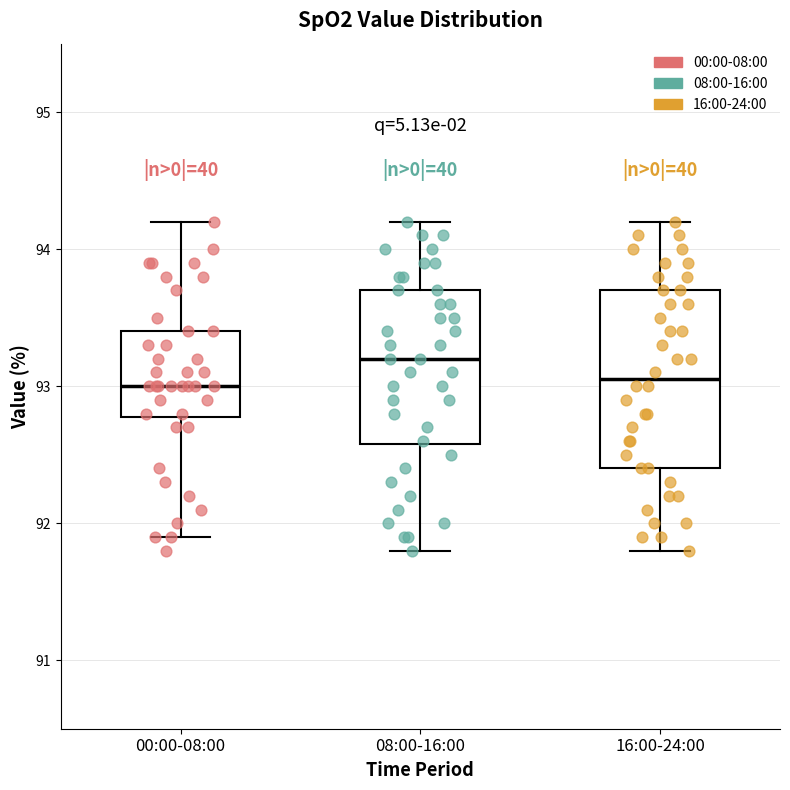

Reading left to right, read every box against the y-axis: the position of its median line, the range the box covers, and the ends of its whiskers. The values are not printed on the chart, so give them approximately, as read against the axis.

00:00-08:00: median 93.0, box 92.8 to 93.4, whiskers 91.9 to 94.2
08:00-16:00: median 93.2, box 92.6 to 93.7, whiskers 91.8 to 94.2
16:00-24:00: median 93.1, box 92.4 to 93.7, whiskers 91.8 to 94.2